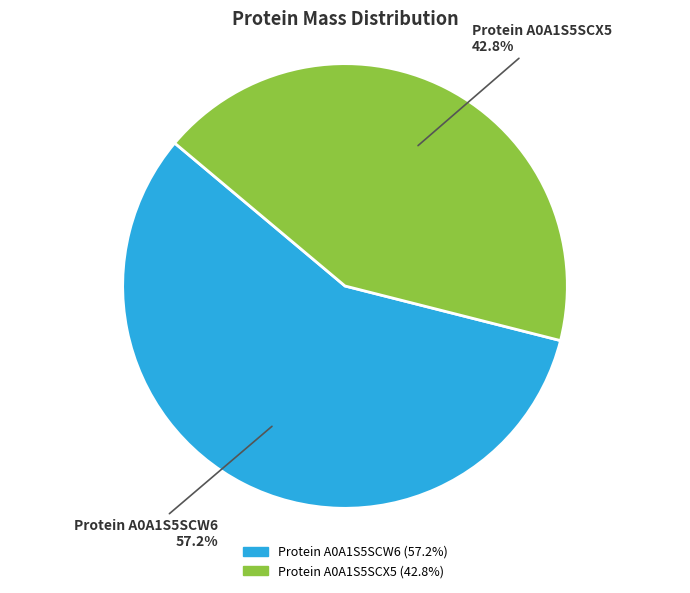

Is there any slice that represents more than half of the pie?

Yes